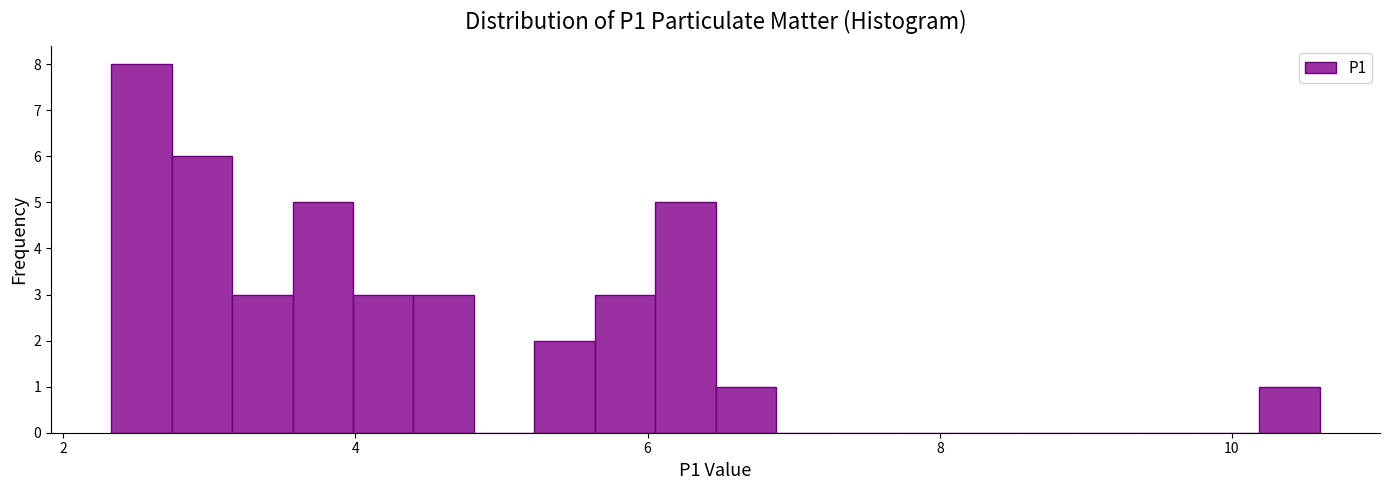

Around what value on the x-axis is the tallest bar? Give the approximate position of its centre, as read against the axis.

2.6